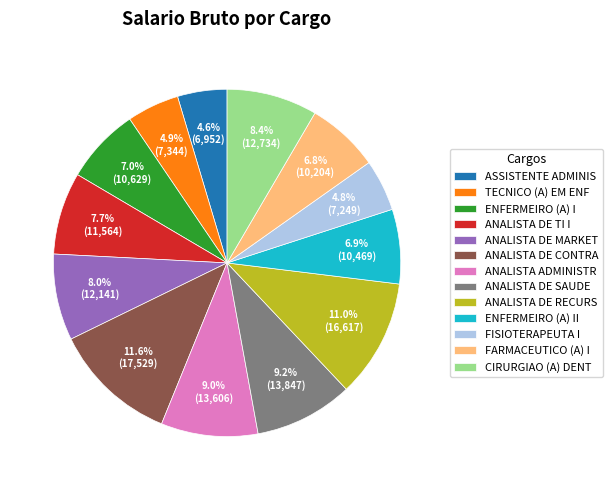

Which slice is the largest?

ANALISTA DE CONTRA